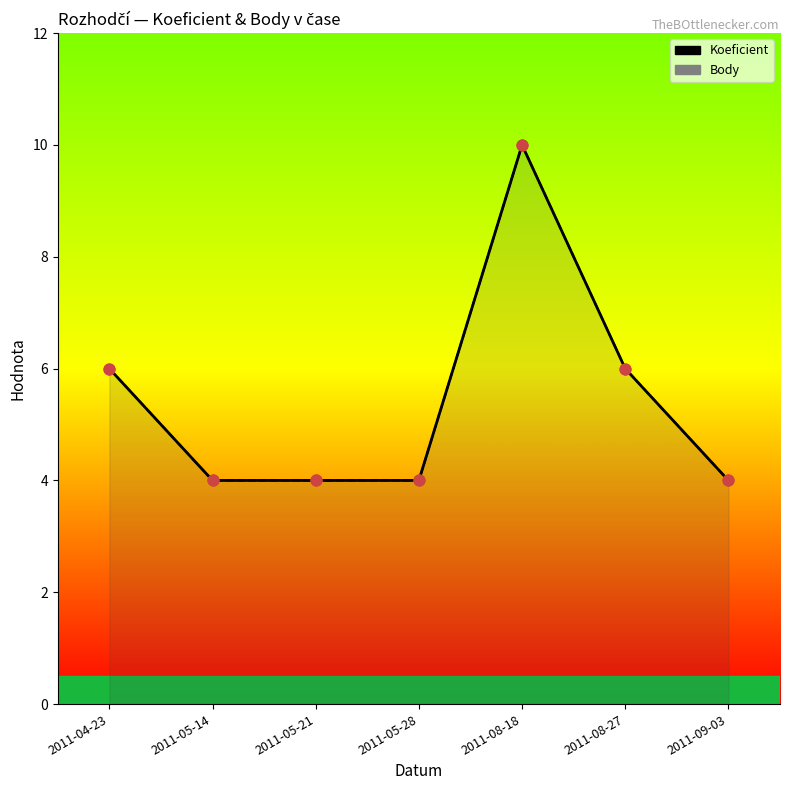

Which series contains the highest Y value?

Koeficient